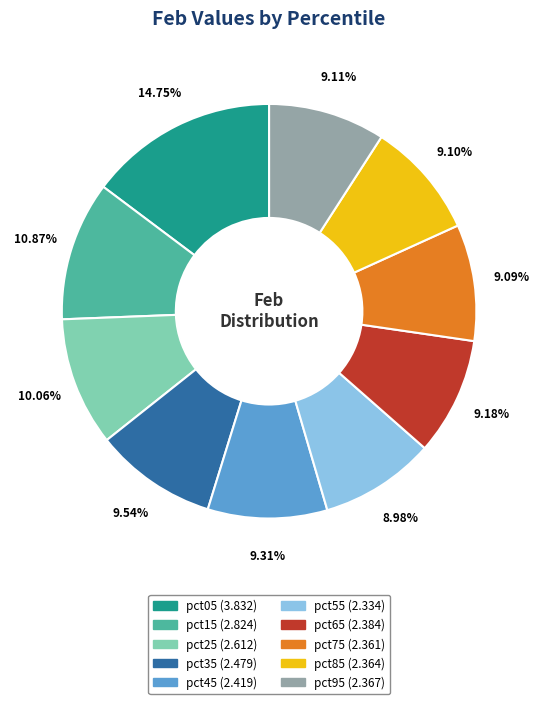

Between pct15 and pct45, which is larger?

pct15